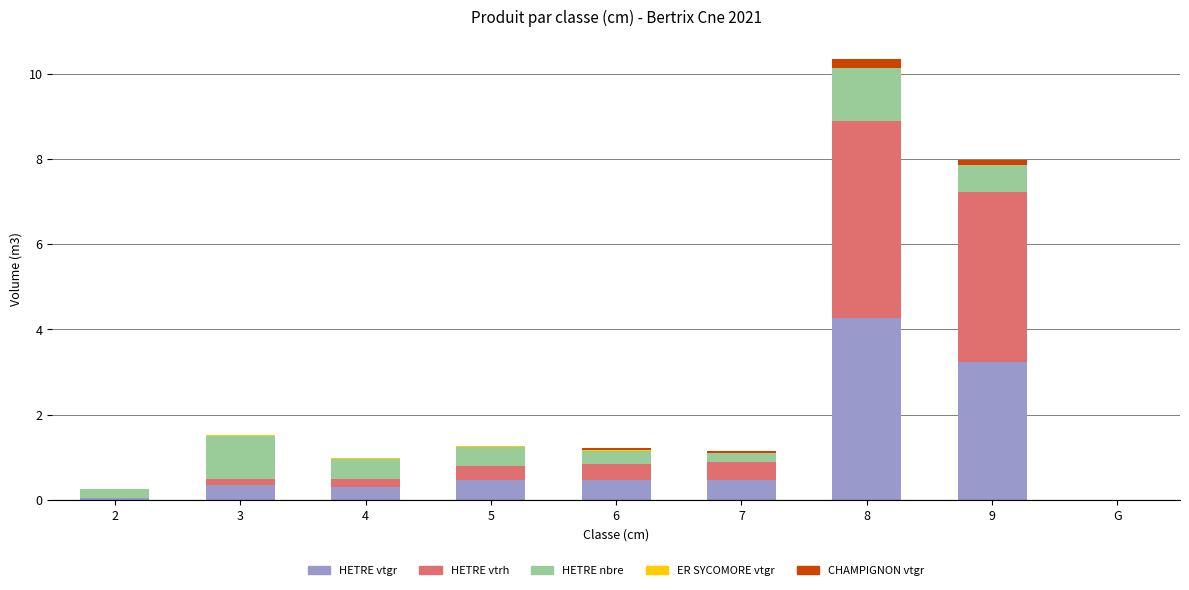

Which category has the highest value in the HETRE vtgr series?

8